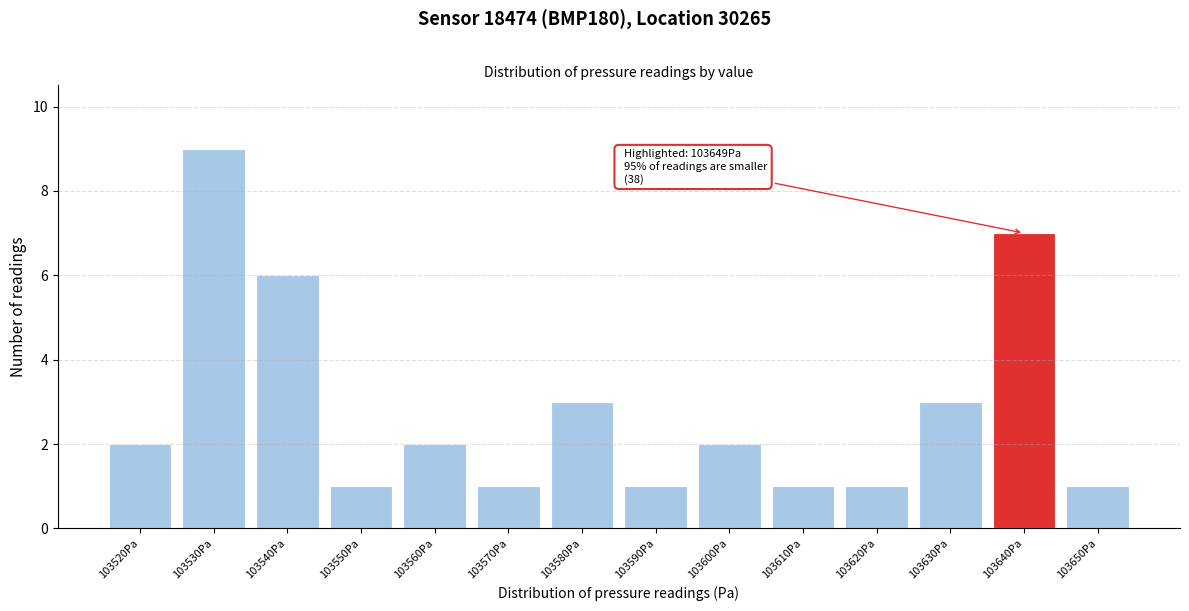

Reading left to right, extract all data points from this chart.

2	9	6	1	2	1	3	1	2	1	1	3	7	1